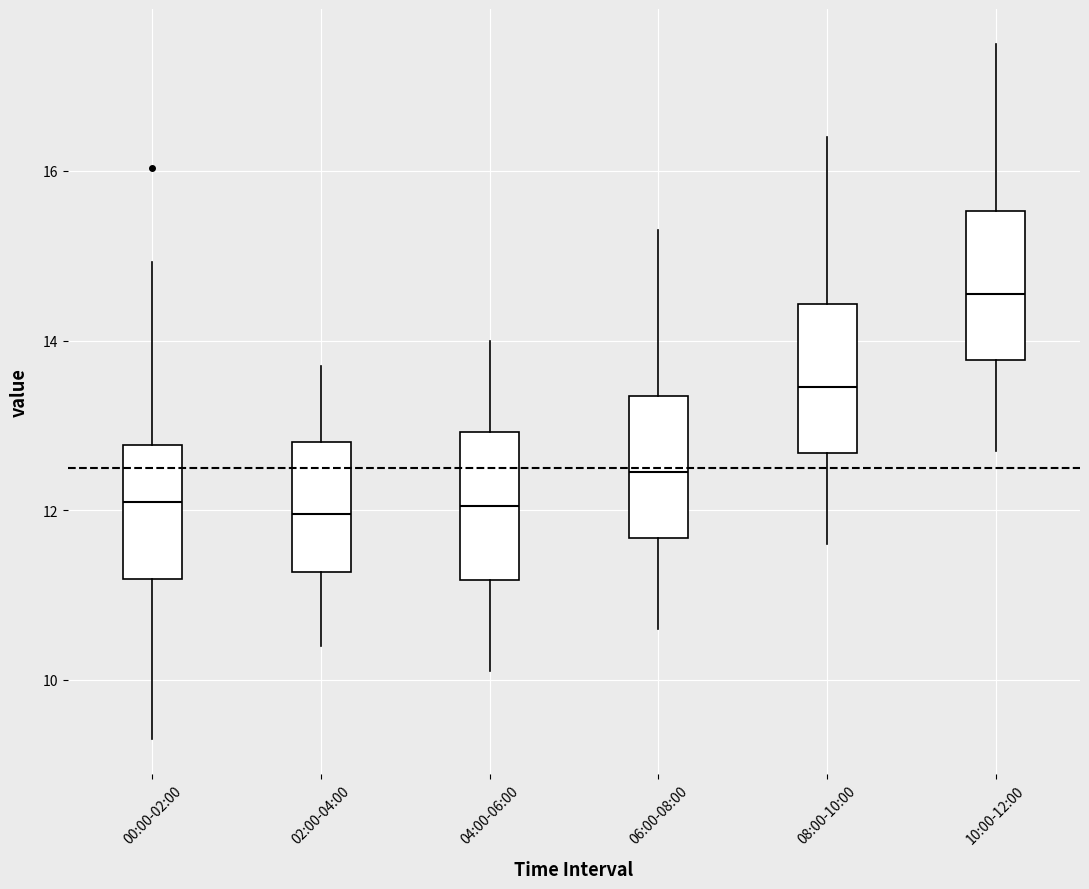

Reading left to right, read every box against the y-axis: the position of its median line, the range the box covers, and the ends of its whiskers. The values are not printed on the chart, so give them approximately, as read against the axis.

00:00-02:00: median 12.2, box 11.2 to 12.8, whiskers 9.4 to 15.0
02:00-04:00: median 12.0, box 11.2 to 12.8, whiskers 10.4 to 13.8
04:00-06:00: median 12.0, box 11.2 to 13.0, whiskers 10.2 to 14.0
06:00-08:00: median 12.4, box 11.6 to 13.4, whiskers 10.6 to 15.4
08:00-10:00: median 13.4, box 12.6 to 14.4, whiskers 11.6 to 16.4
10:00-12:00: median 14.6, box 13.8 to 15.6, whiskers 12.8 to 17.6